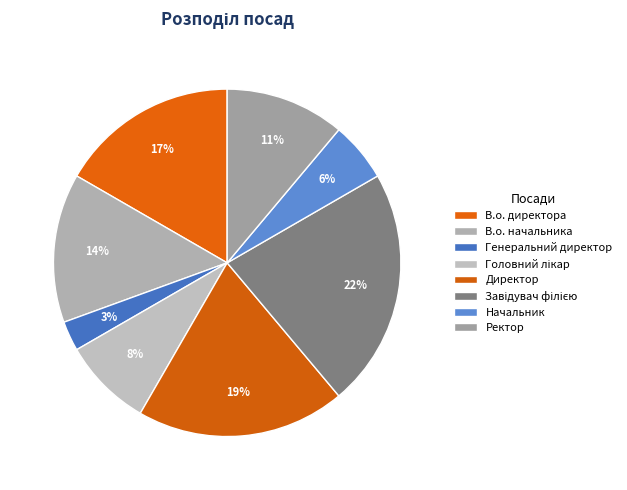

Count the number of slices in the pie.

8